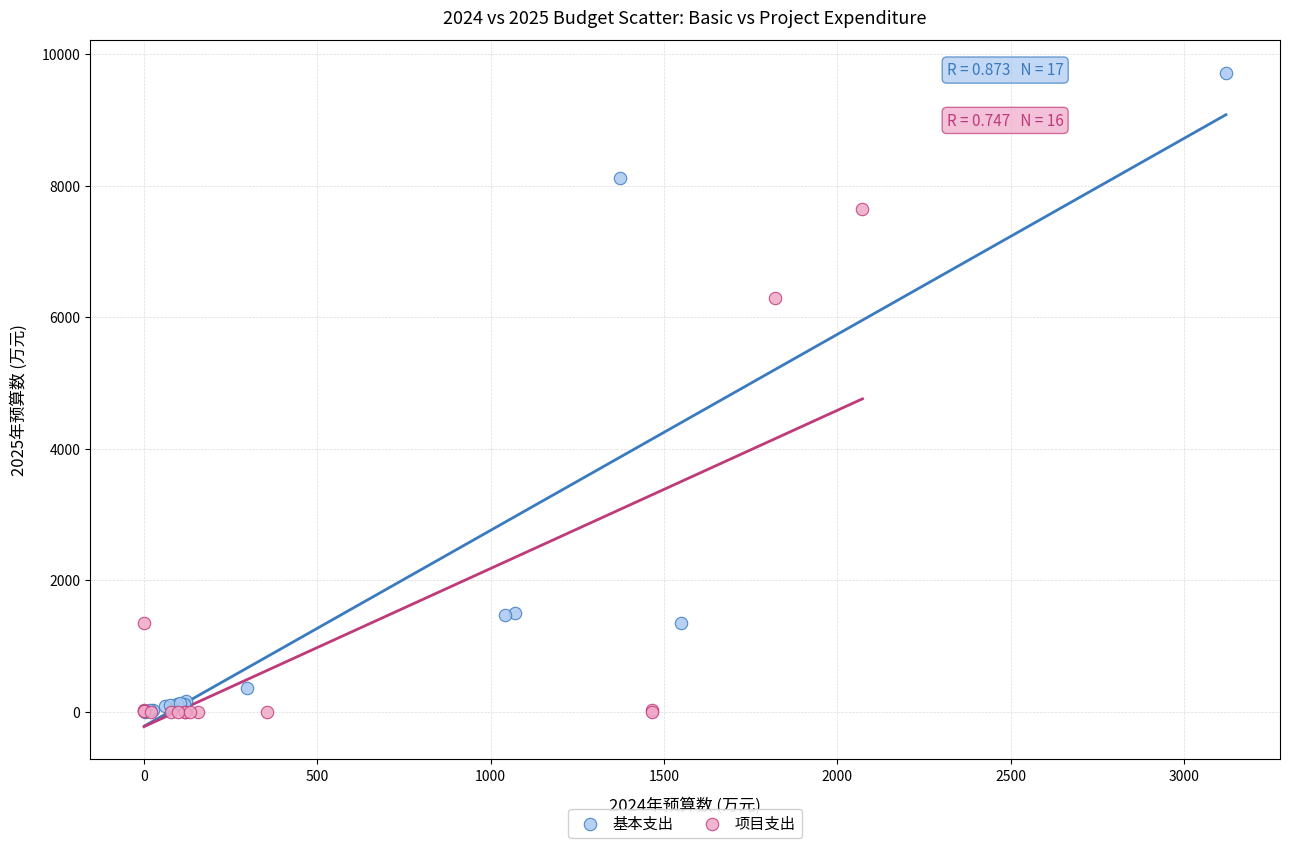

Which series has the widest spread of Y values?

基本支出